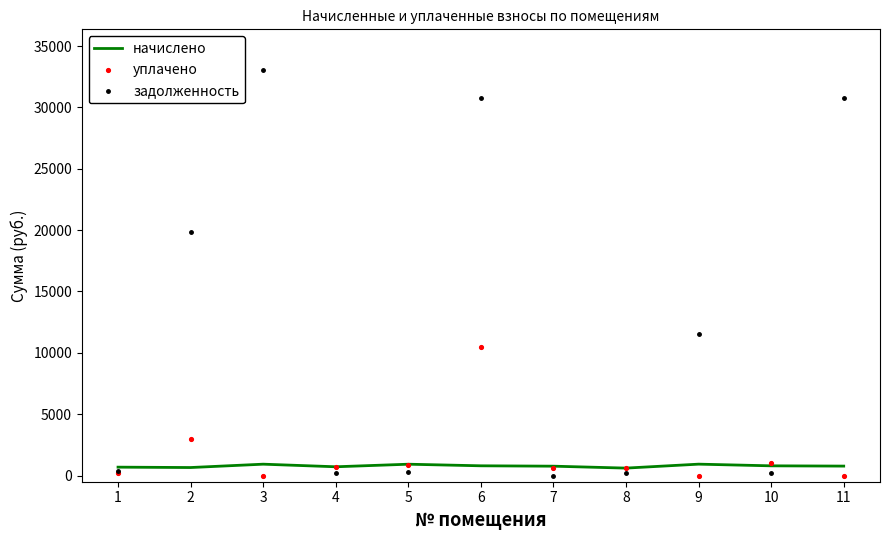

What are all the series names shown in the legend?

начислено, уплачено, задолженность